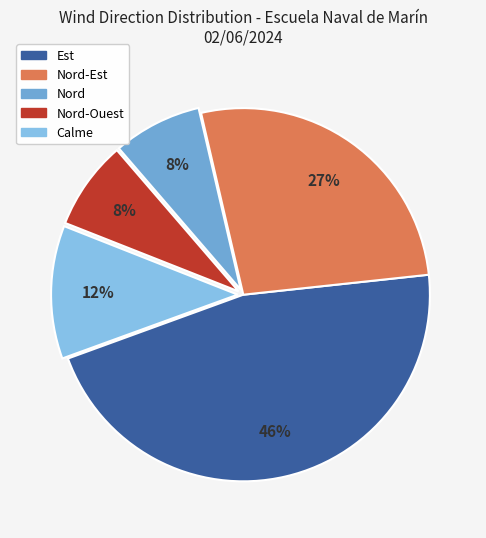

Count the number of slices in the pie.

5